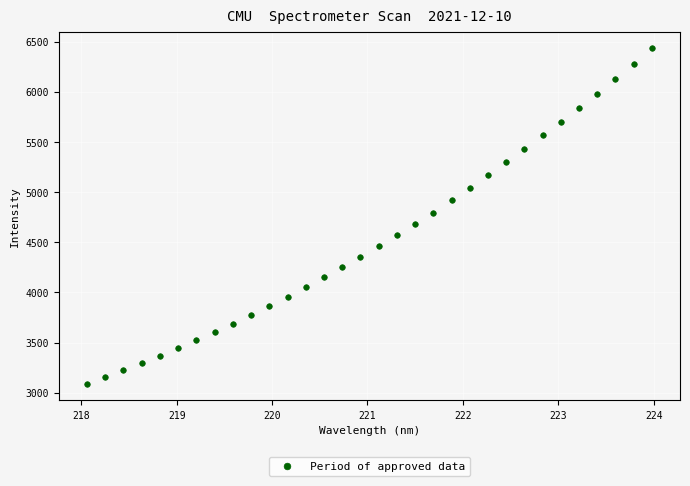

What is the range of X values (max minus min)?

5.9